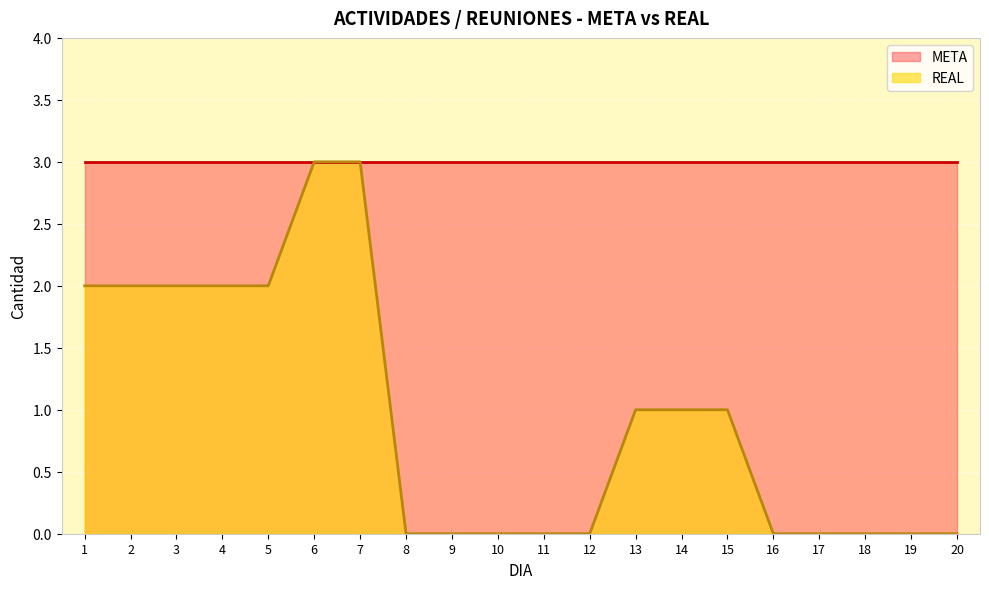

Reading right to left, list all the values displayed in this chart.

0	0	0	0	0	1	1	1	0	0	0	0	0	3	3	2	2	2	2	2